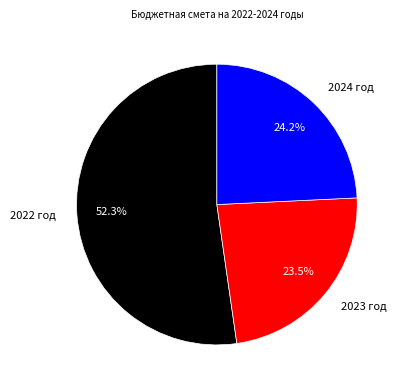

Which slice represents more than half of the pie?

2022